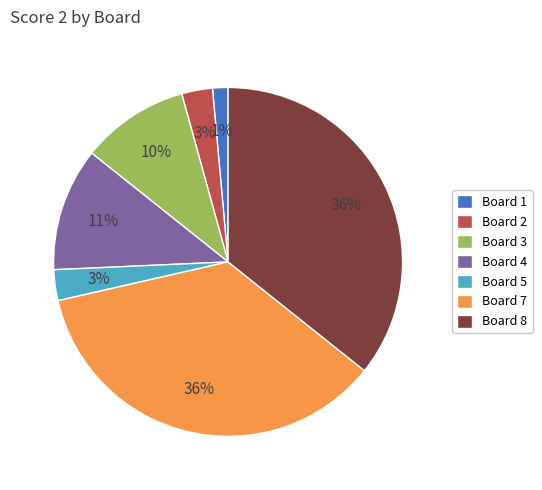

How many slices are in this pie chart?

7